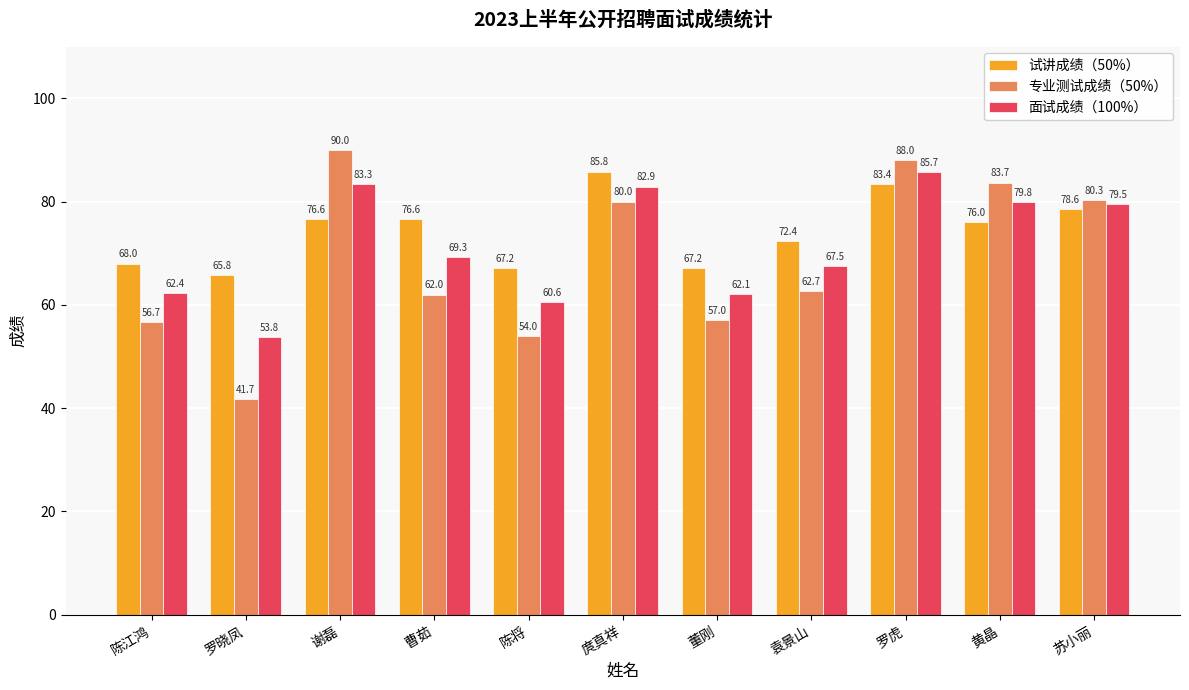

The value of 专业测试成绩（50%） at 董刚 is 38.8. True or false?

False